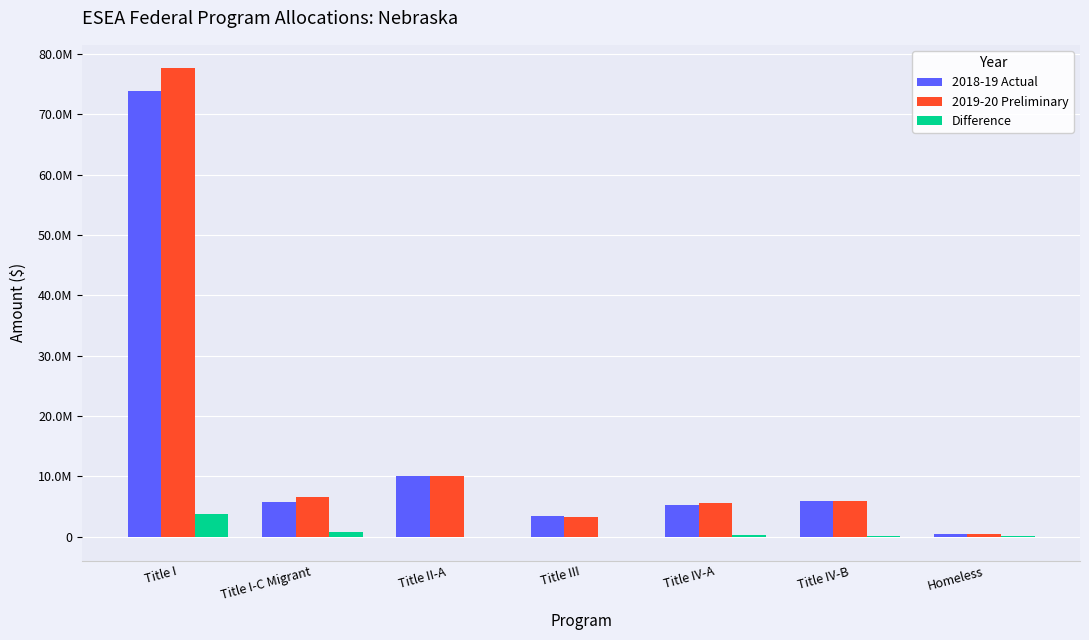

Which label corresponds to the largest value in the chart?

Title I